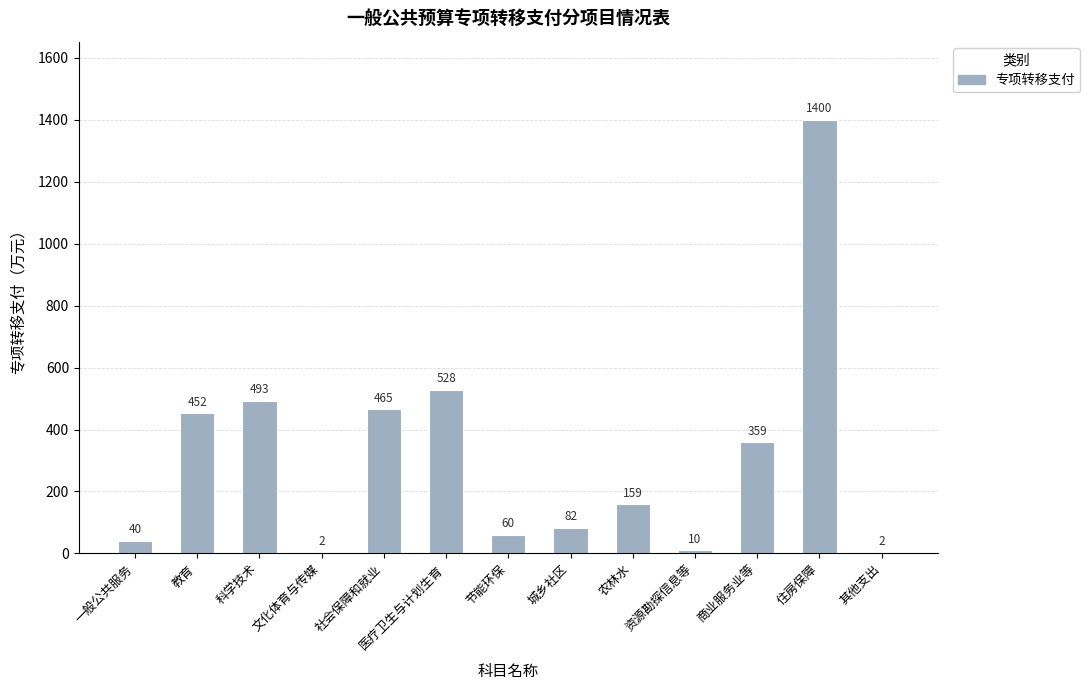

At which category does the chart reach its peak across all series?

住房保障